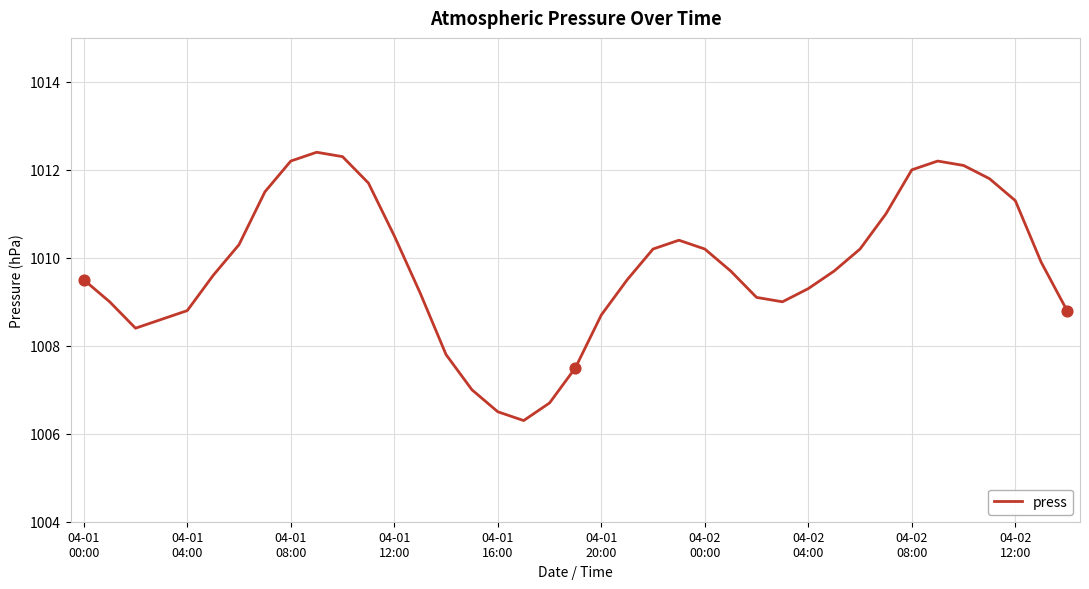

What is the greatest value displayed?

1012.4